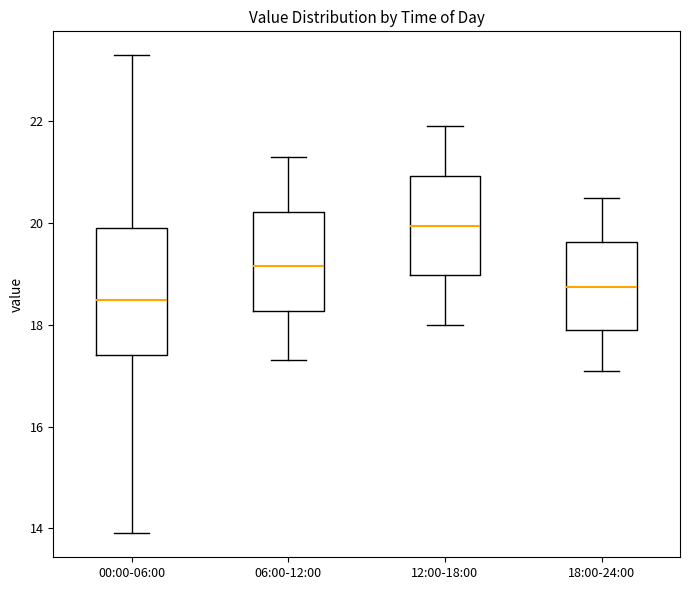

Which box's median line is the highest?

12:00-18:00